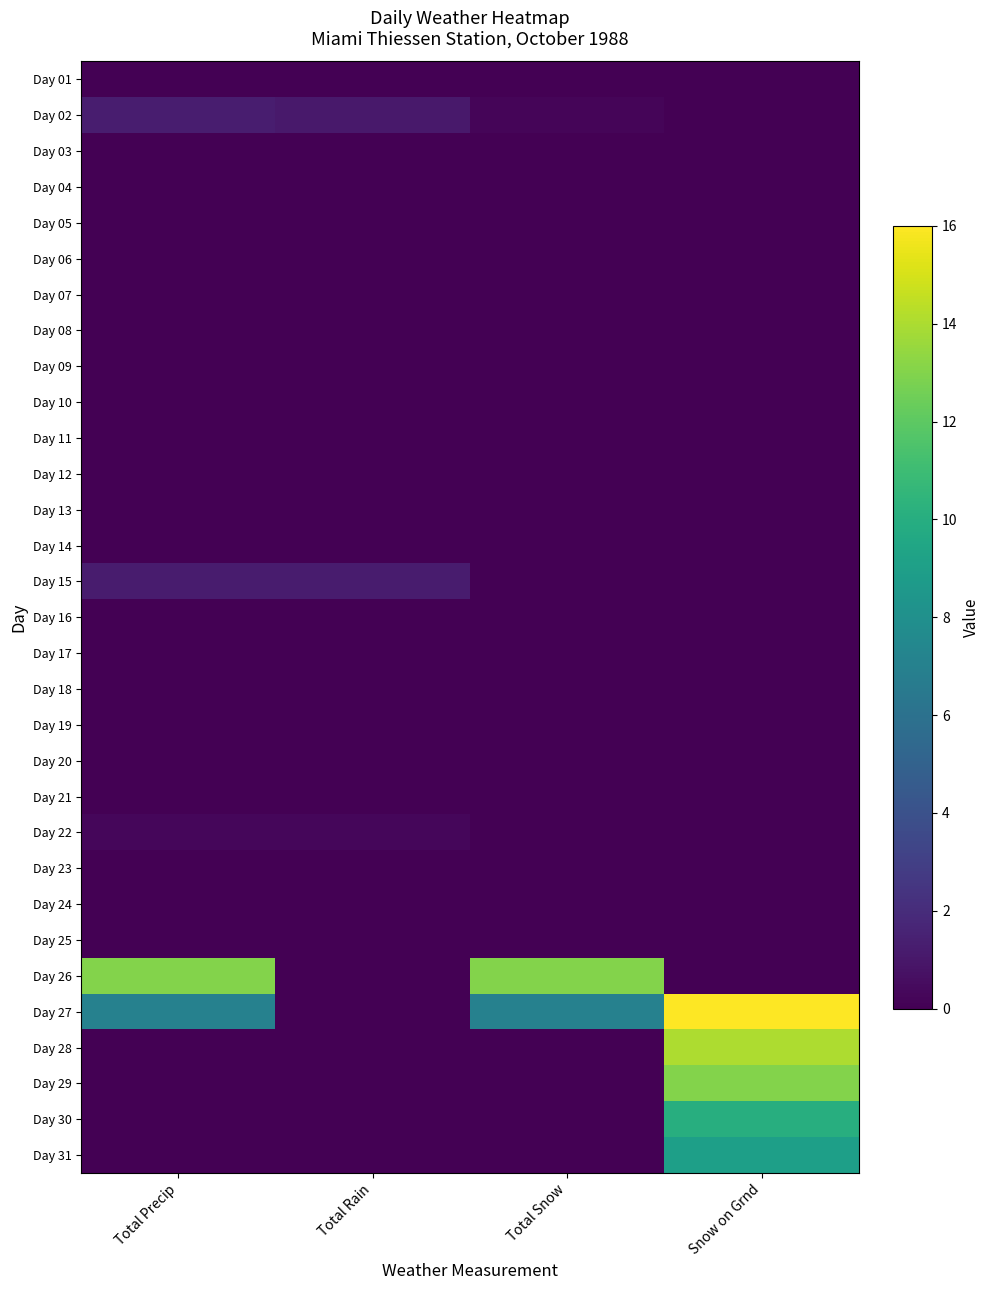

What is the difference between the highest and lowest values at Total Precip?

13.0